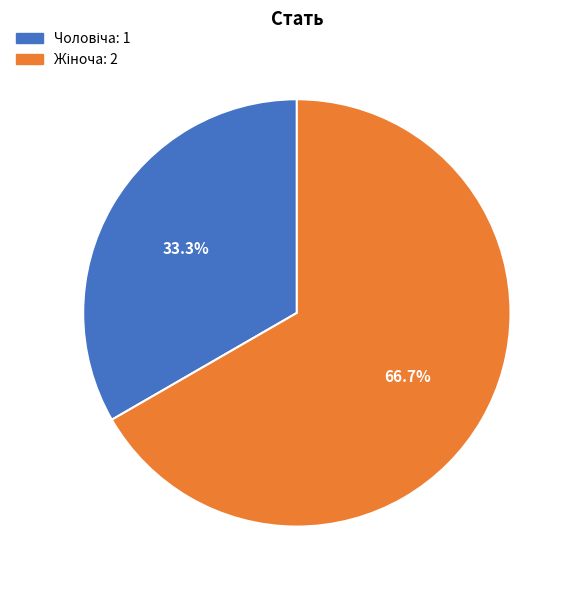

How many segments does this pie chart have?

2